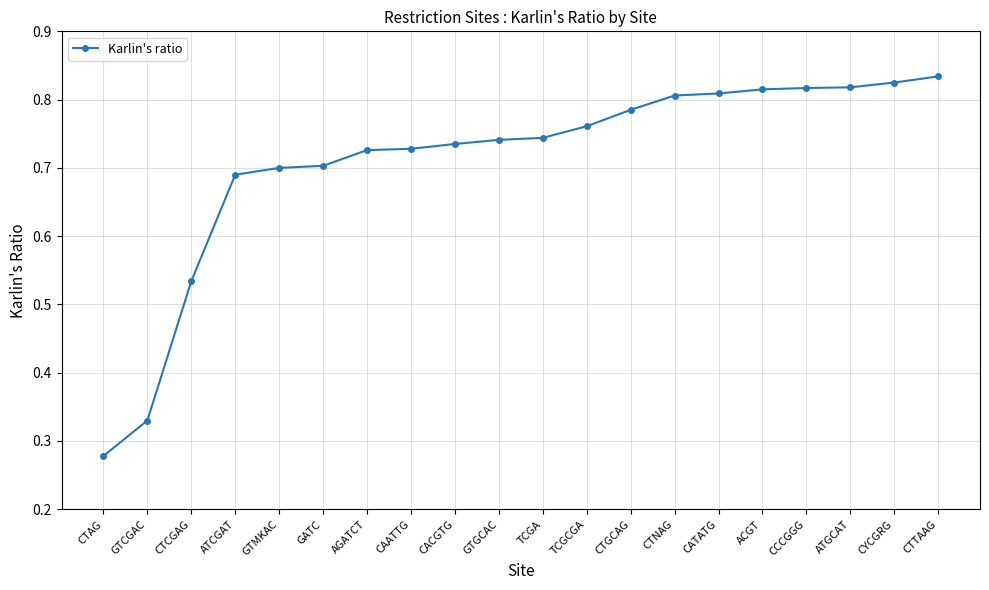

How many lines are shown in the chart?

1